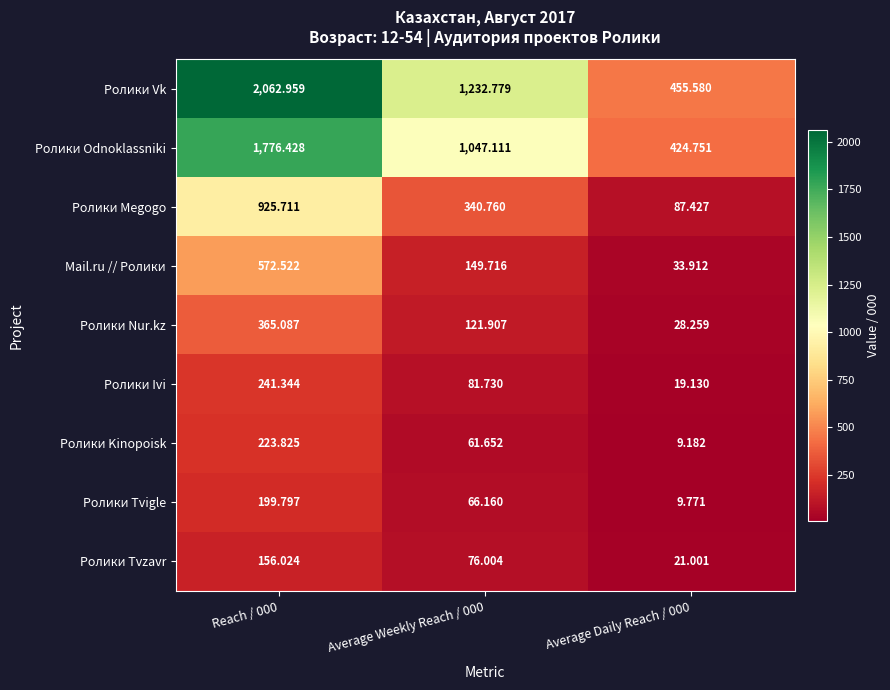

Which series changed the most between Reach / 000 and Average Weekly Reach / 000?

Ролики Vk